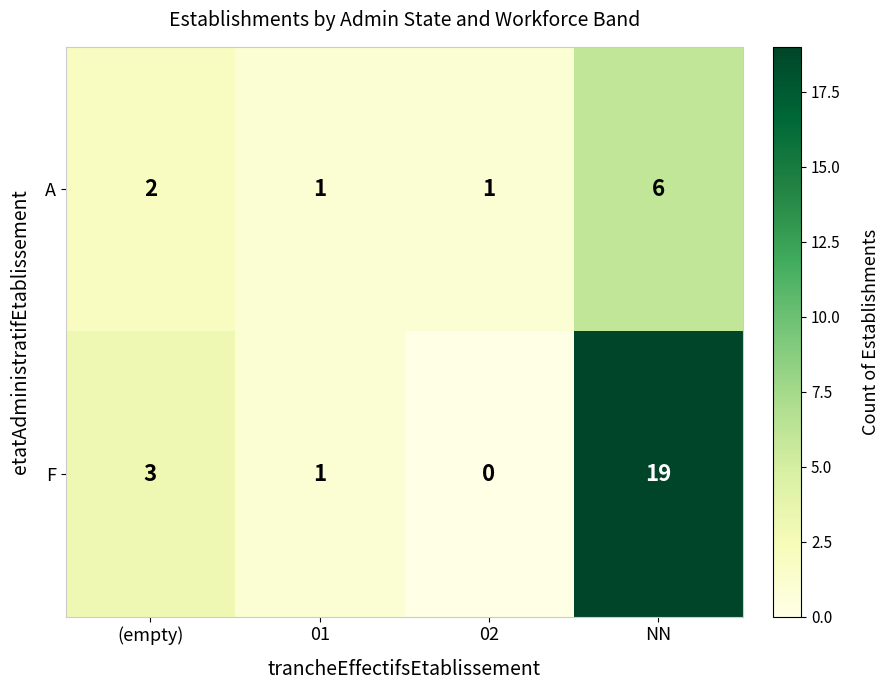

Which series has the largest range (max minus min)?

F